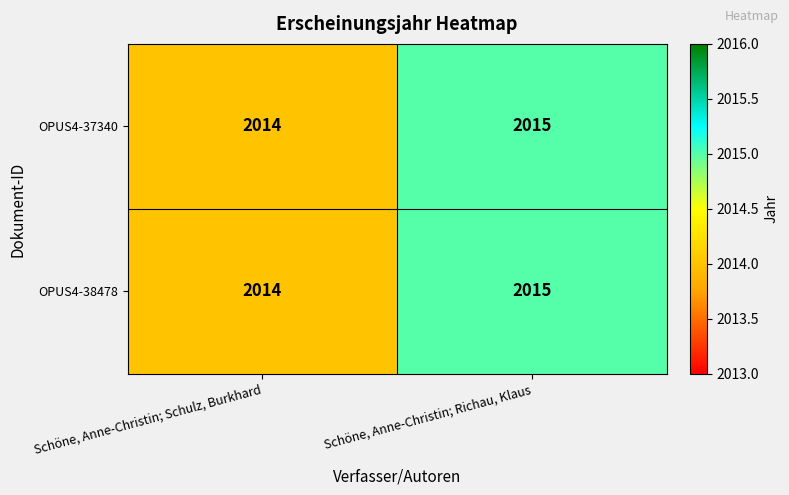

At which label is OPUS4-38478 closest to 2014?

Schöne, Anne-Christin; Schulz, Burkhard